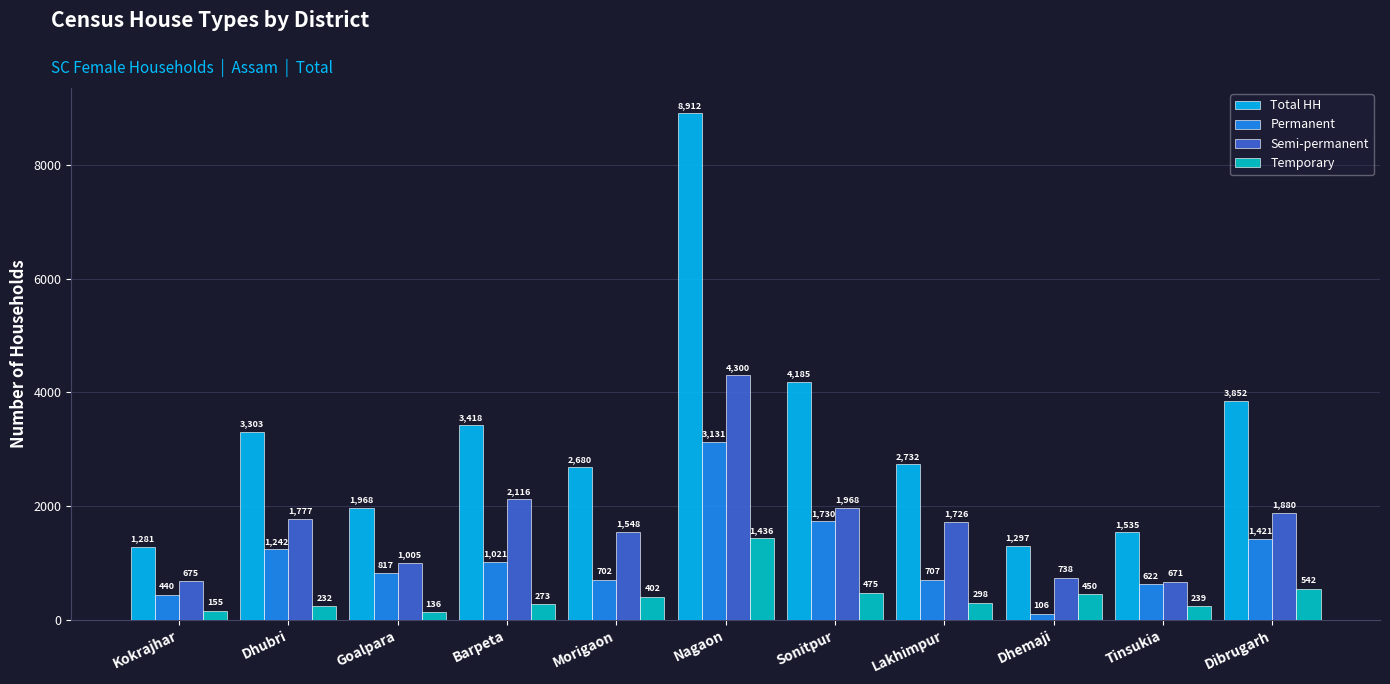

Which series has the largest range (max minus min)?

Total HH